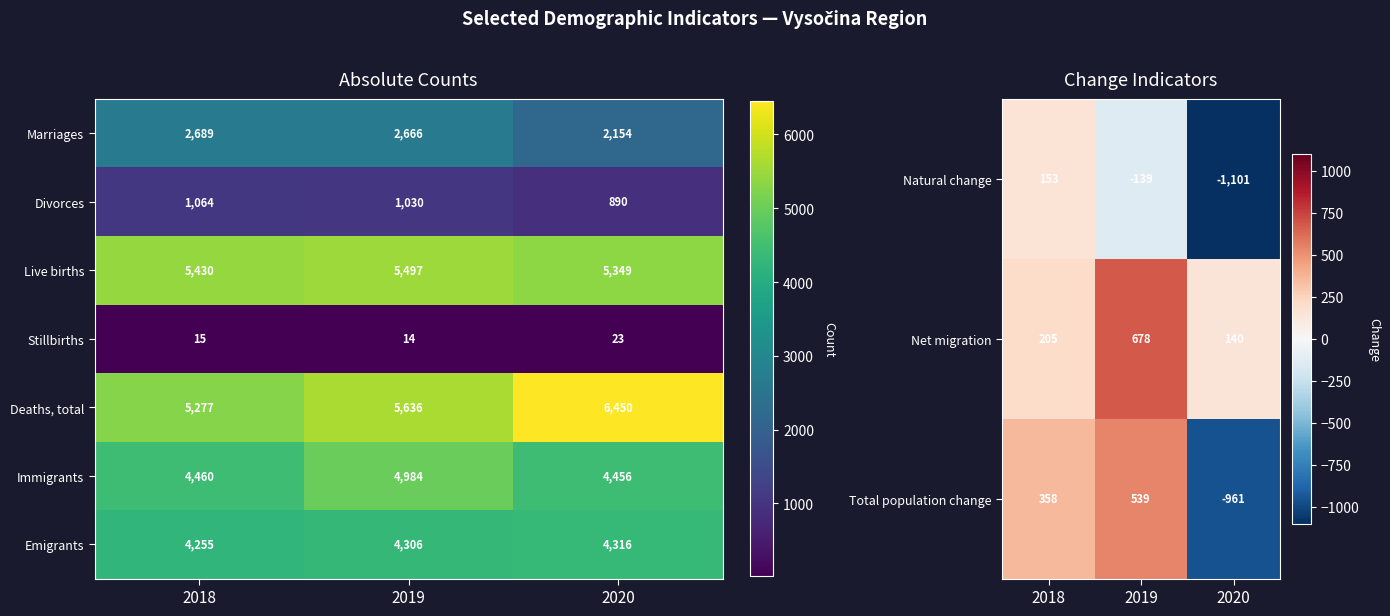

Is the value of Stillbirths at 2018 greater than the value of Emigrants at 2020?

No